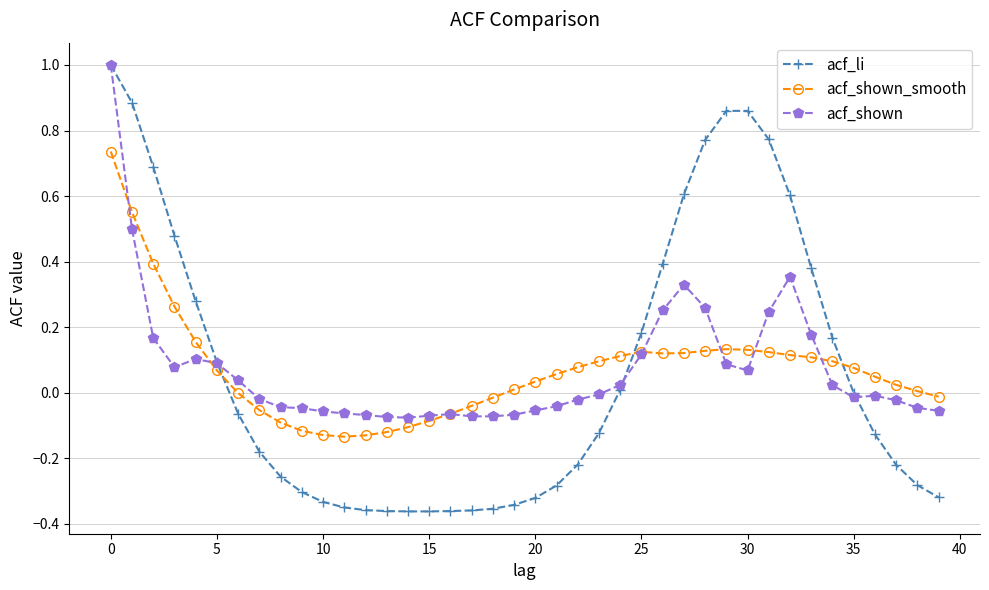

In acf_shown, how many points are higher than both neighbors (excluding endpoints)?

5